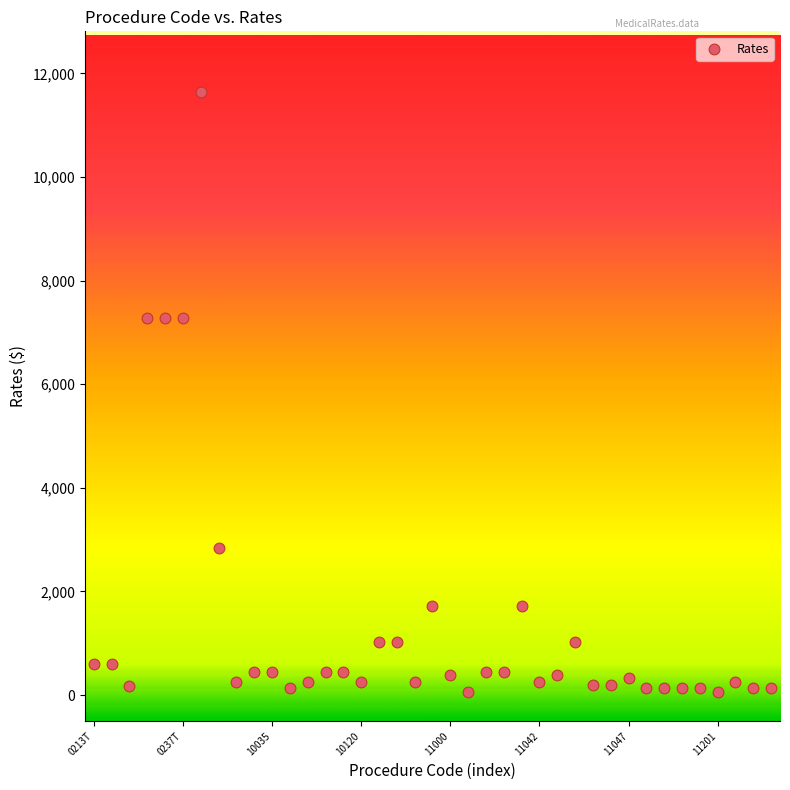

What is the range of Y values (max minus min)?

11577.4